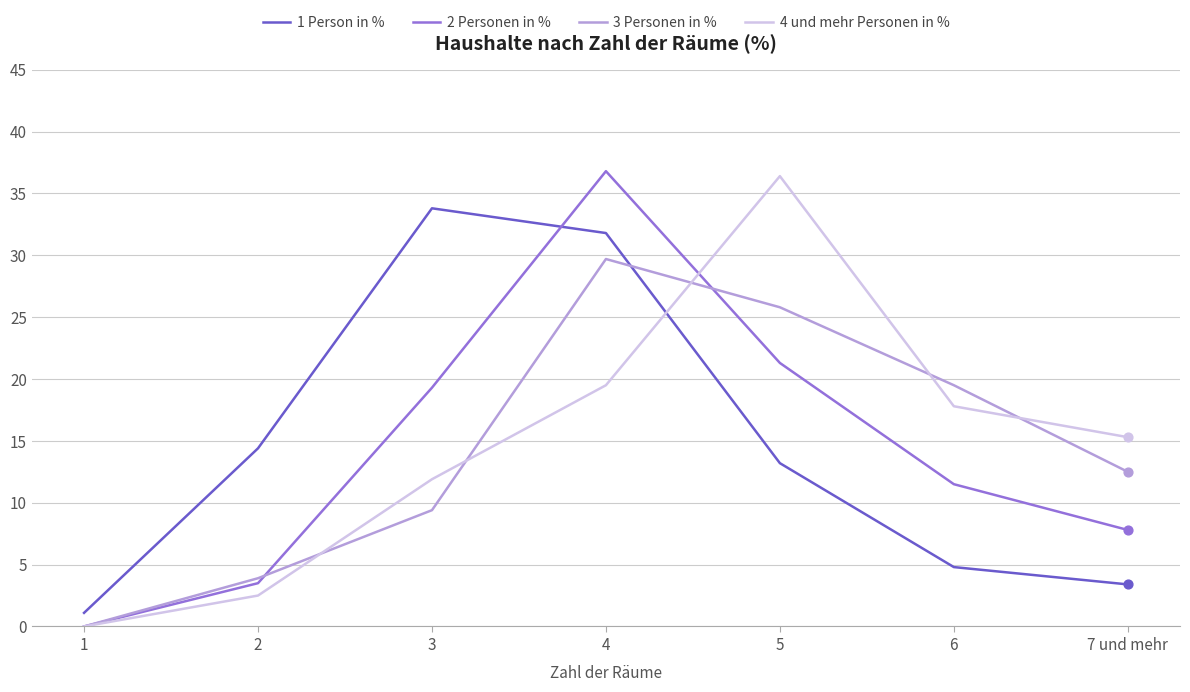

Is the value of 3 Personen in % at 4 greater than the value of 2 Personen in % at 4?

No